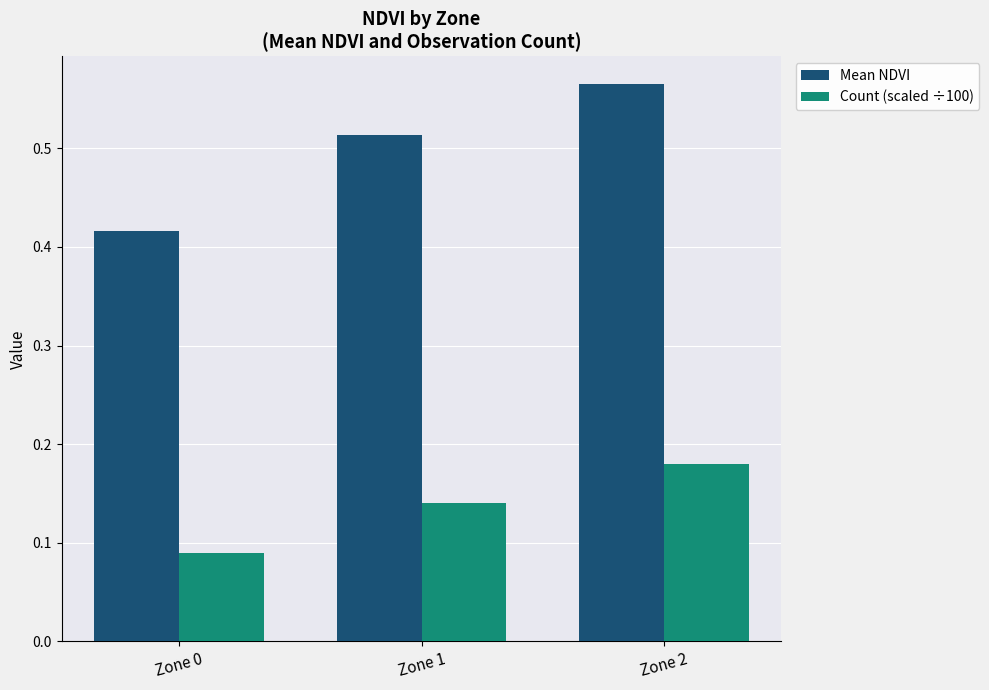

How many Mean NDVI values are between 0 and 1?

3